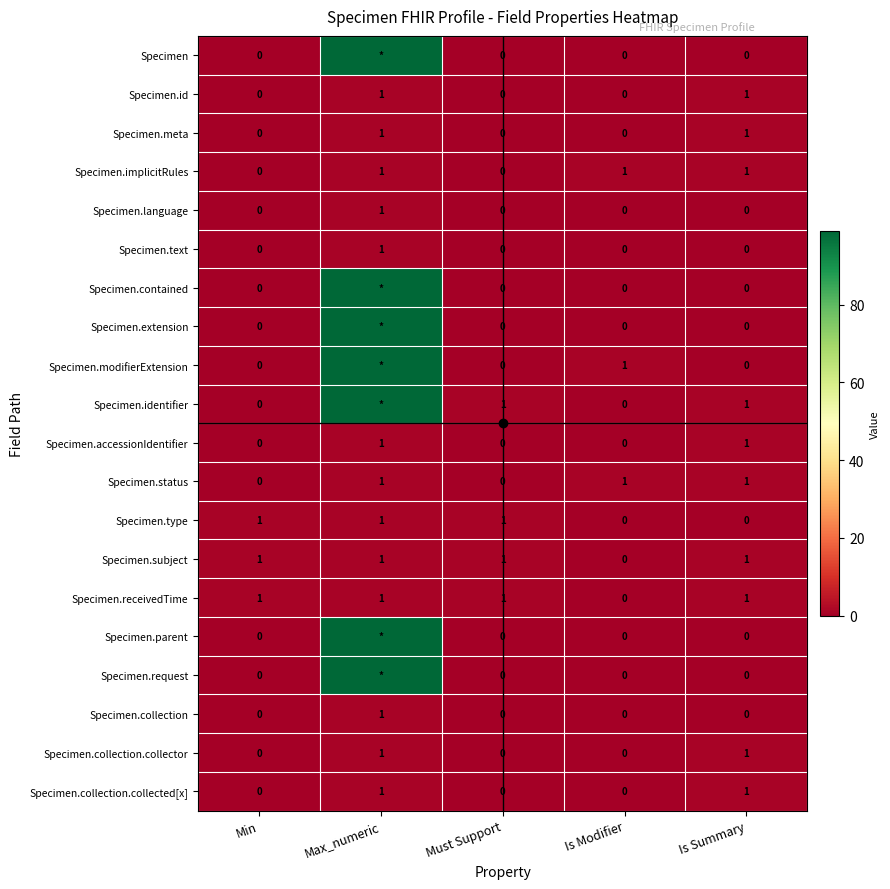

Which category has the lowest value in the Specimen.contained series?

Min